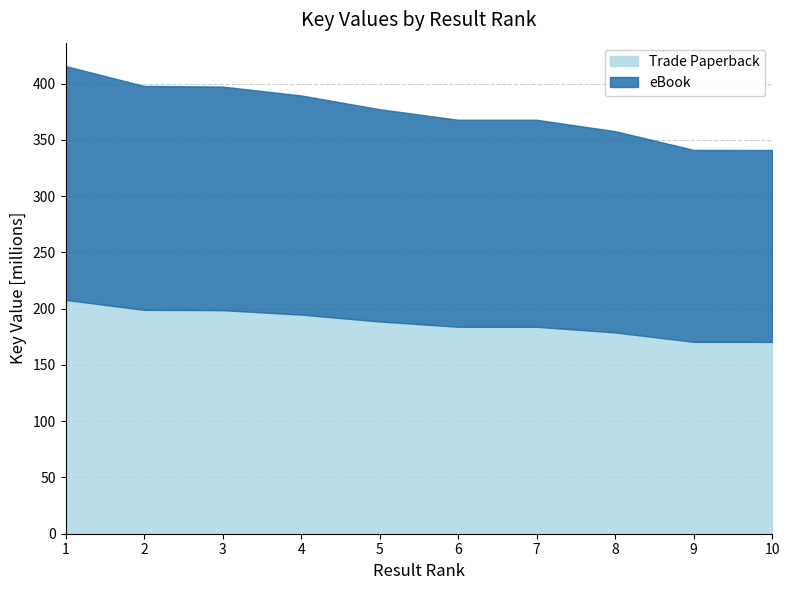

What is the minimum value for Trade Paperback?

170.5